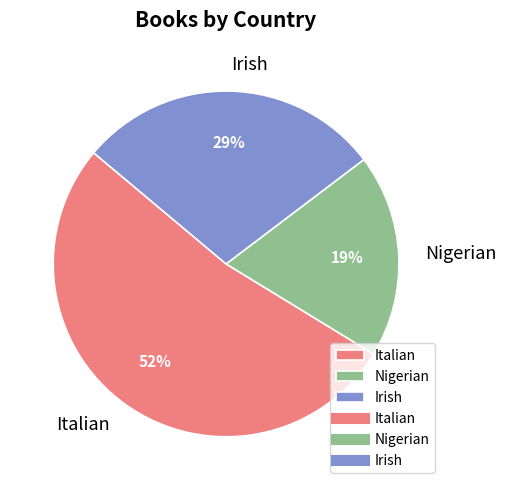

What percentage is the Irish slice, to the nearest percent?

29%